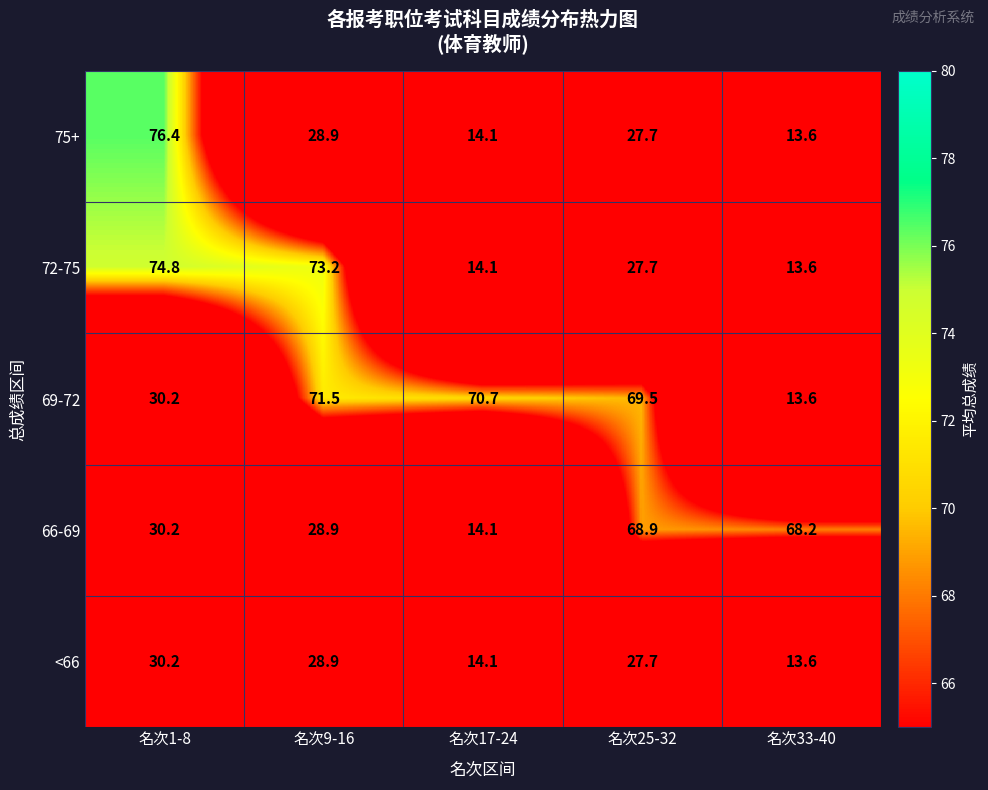

At which category is the sum across all series the highest?

名次1-8